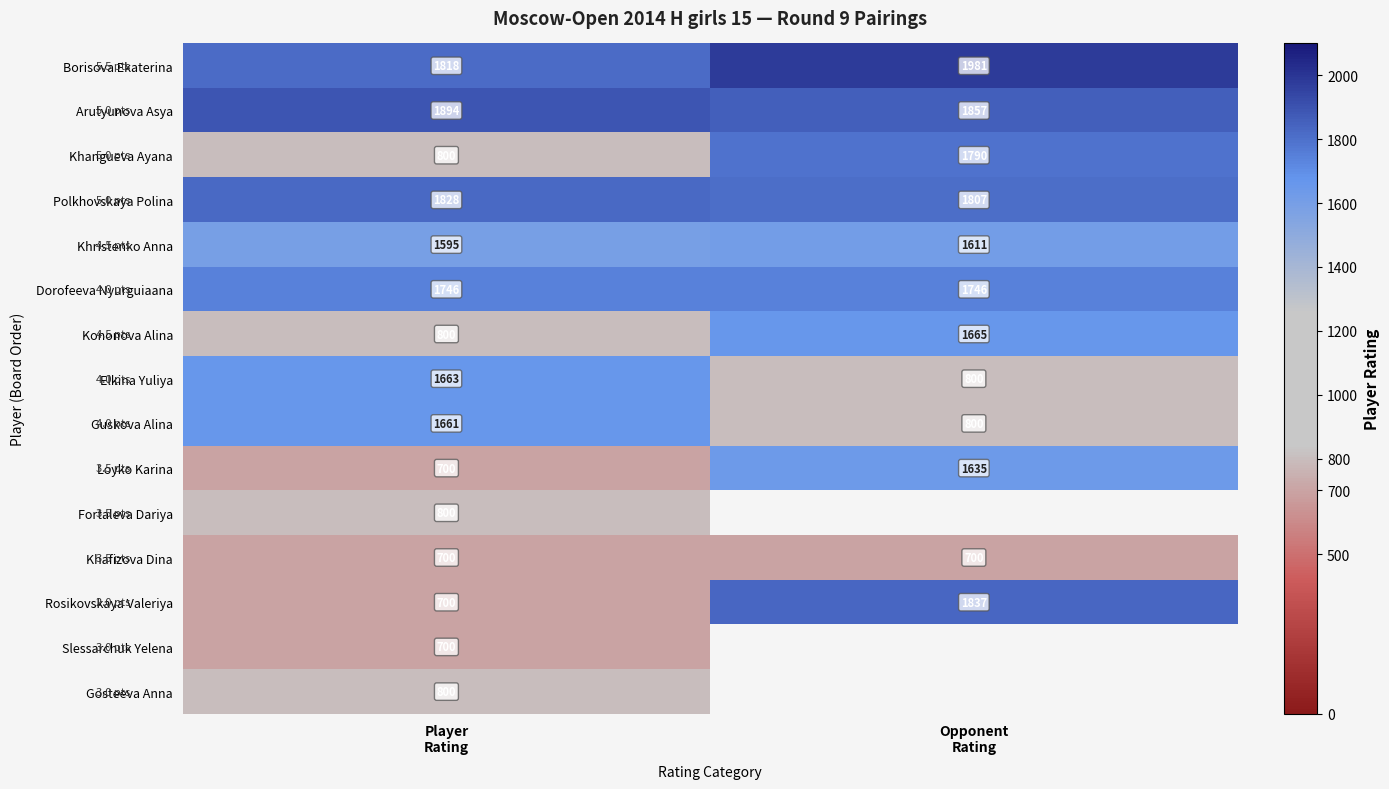

What is the lowest value of the Polkhovskaya Polina series?

1807